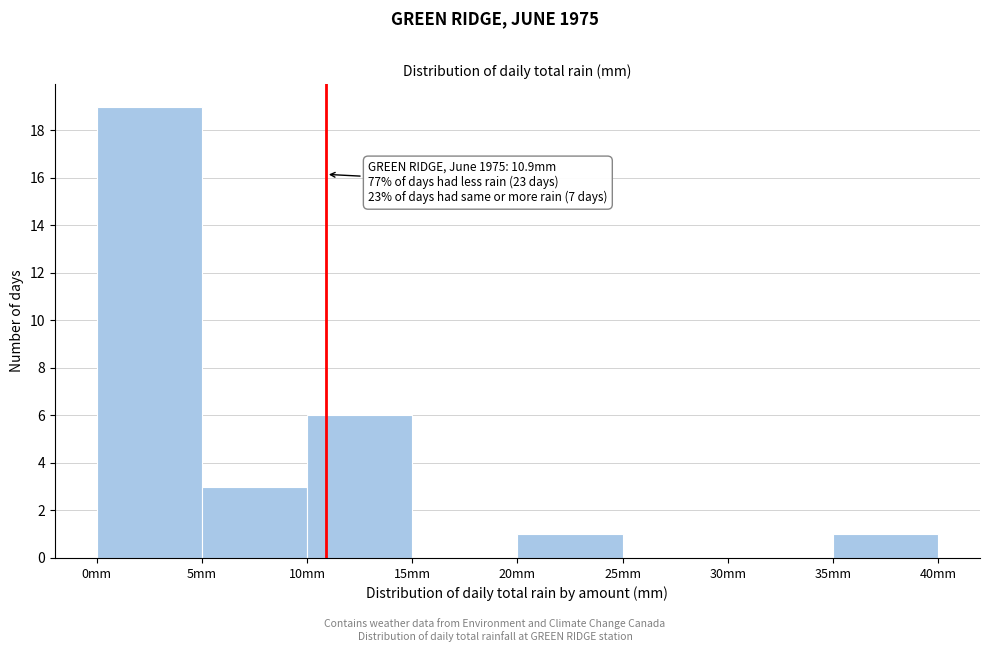

Which range on the x-axis has the tallest bar?

0 to 5